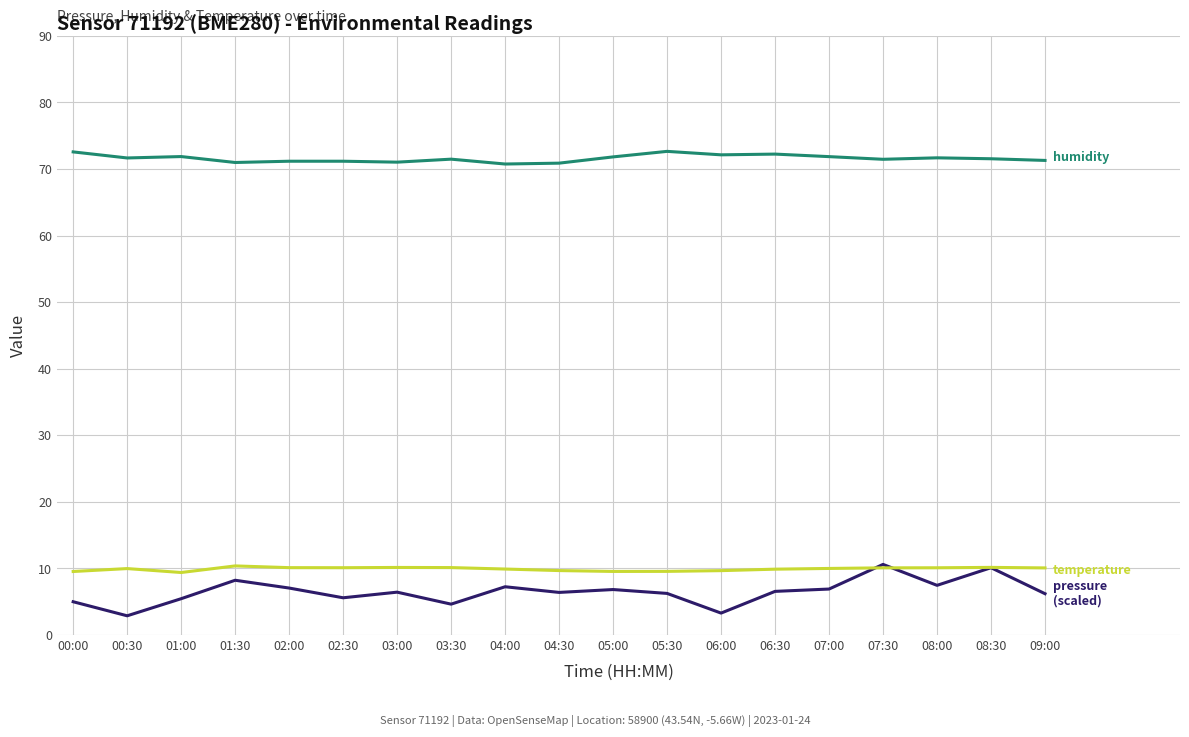

What is the spread (max minus min) of values at 05:30?

66.4